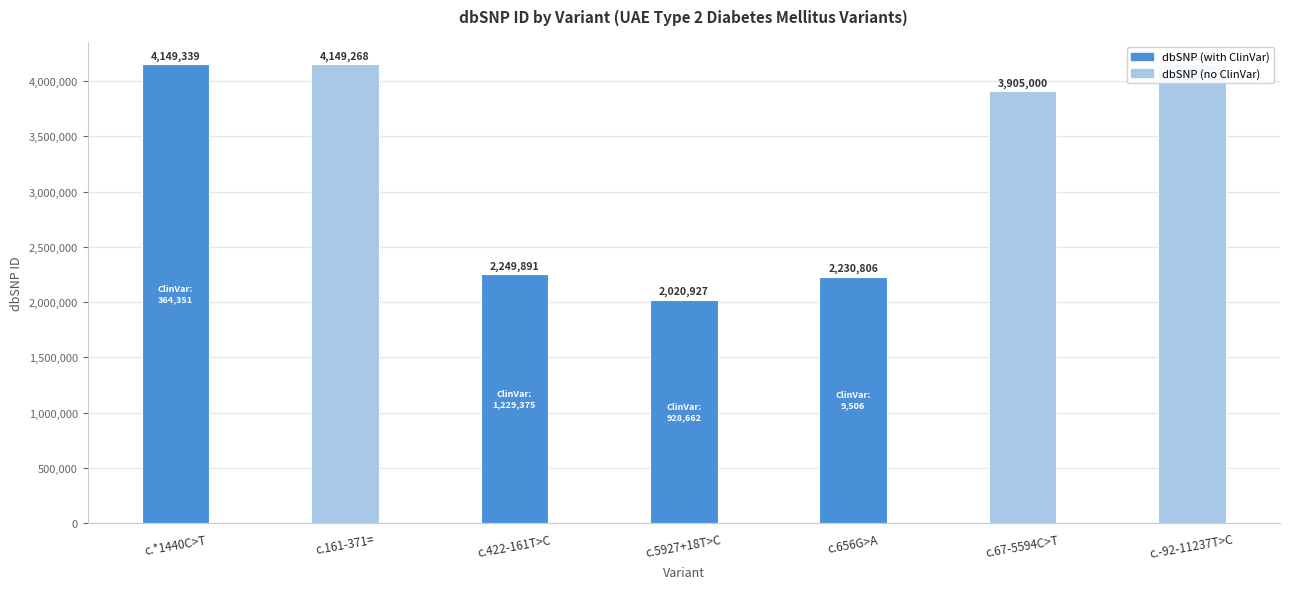

What is the maximum value shown in the chart?

4149339